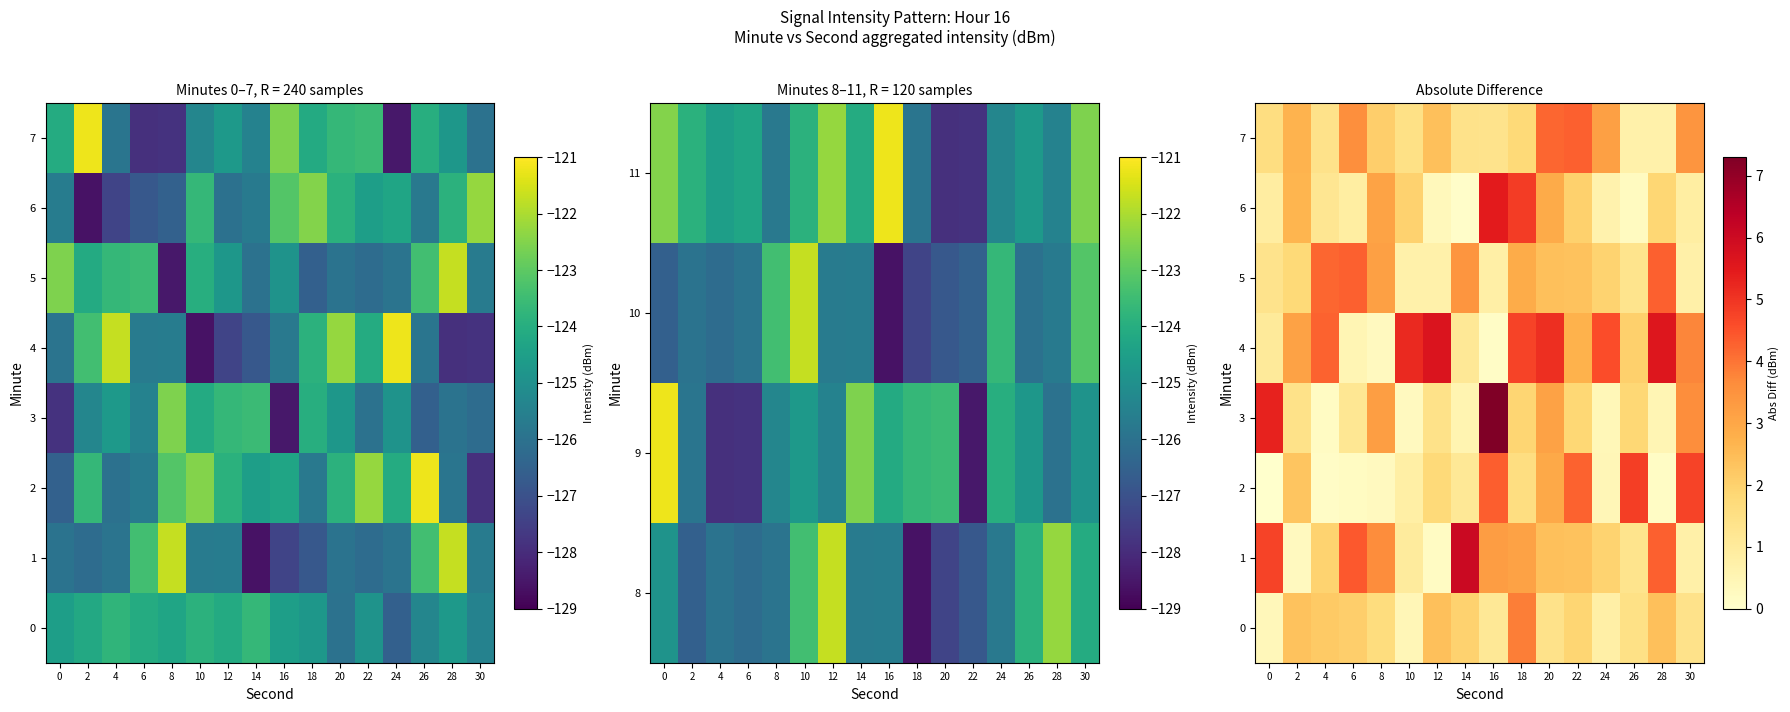

At how many categories does at least one series exceed 6?

2